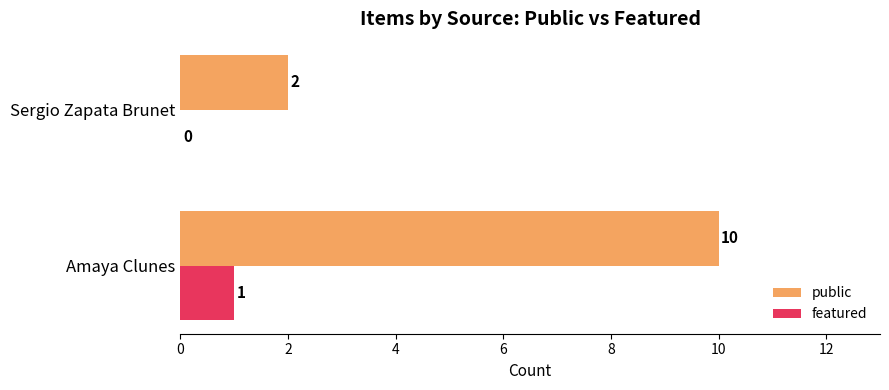

The public series shows 16 at Amaya Clunes. True or false?

False